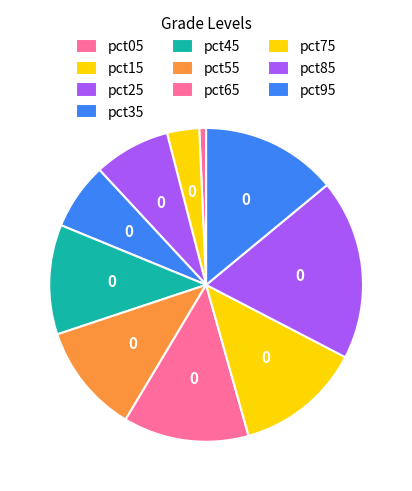

Is it true that pct45 is 1% of the pie?

False